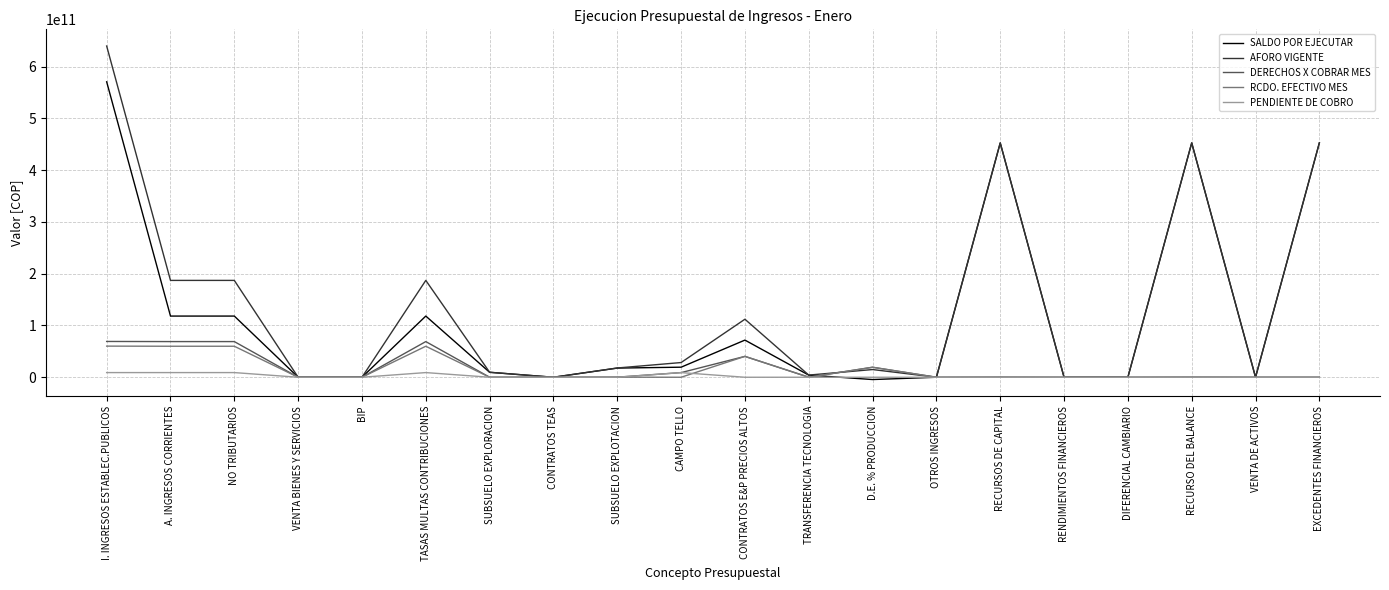

What position from the right is DIFERENCIAL CAMBIARIO?

4